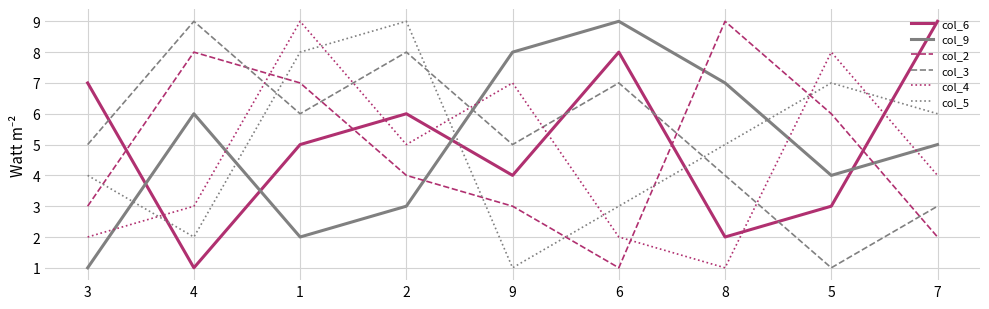

At which category does col_6 reach its first local valley?

4